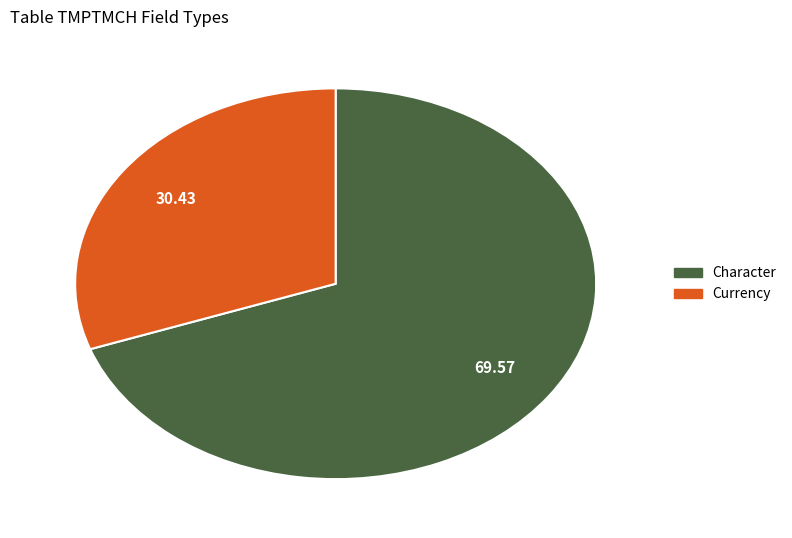

True or false: Character accounts for 56% of the total.

False